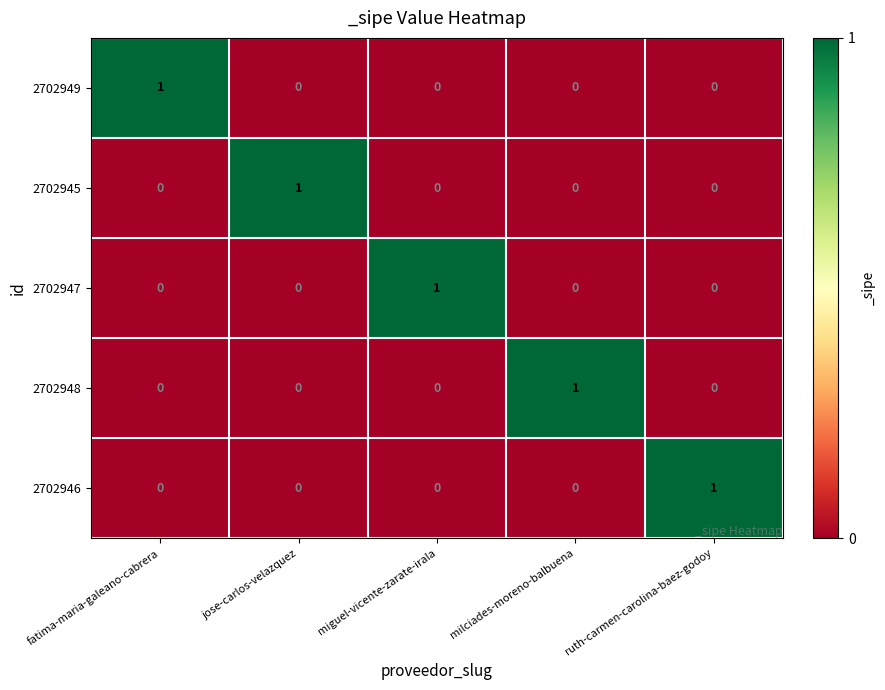

At how many categories does at least one series exceed 0?

5